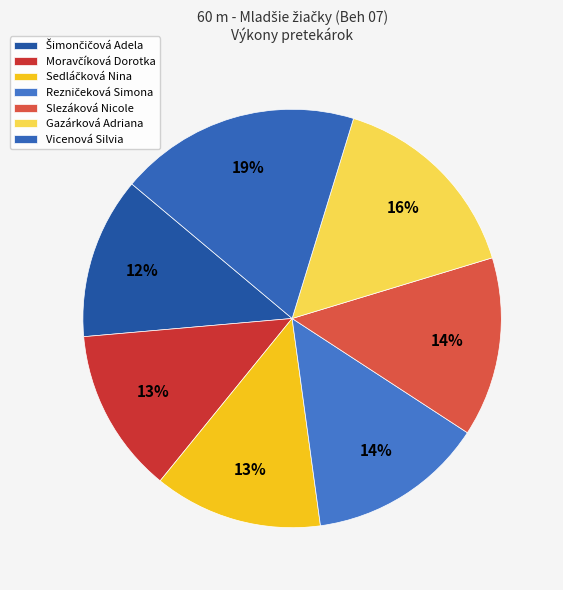

Count the number of slices in the pie.

7